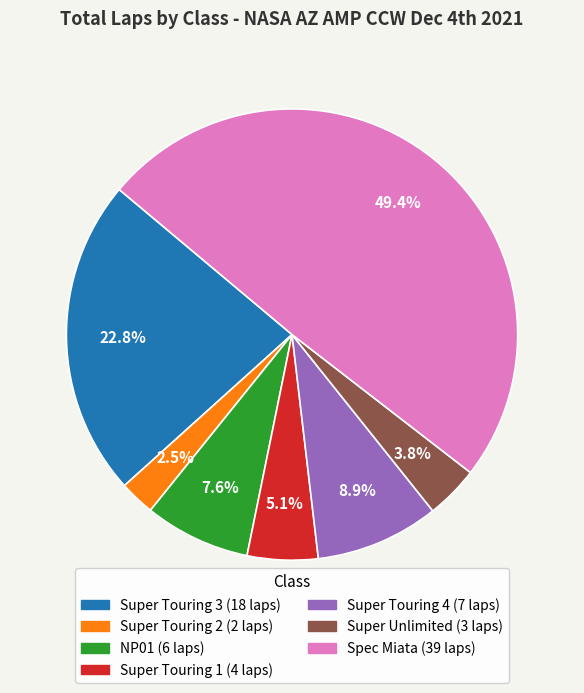

Does any single category account for the majority?

No